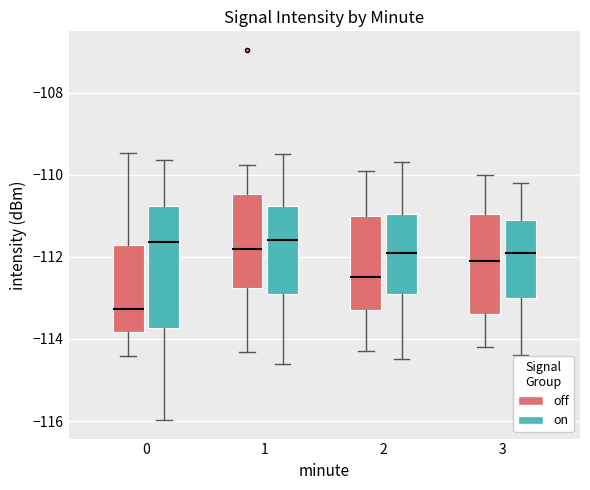

Where does the lower whisker of the box for 3 (on) end on the y-axis? The values are not printed on the chart, so give them approximately, as read against the axis.

-114.4